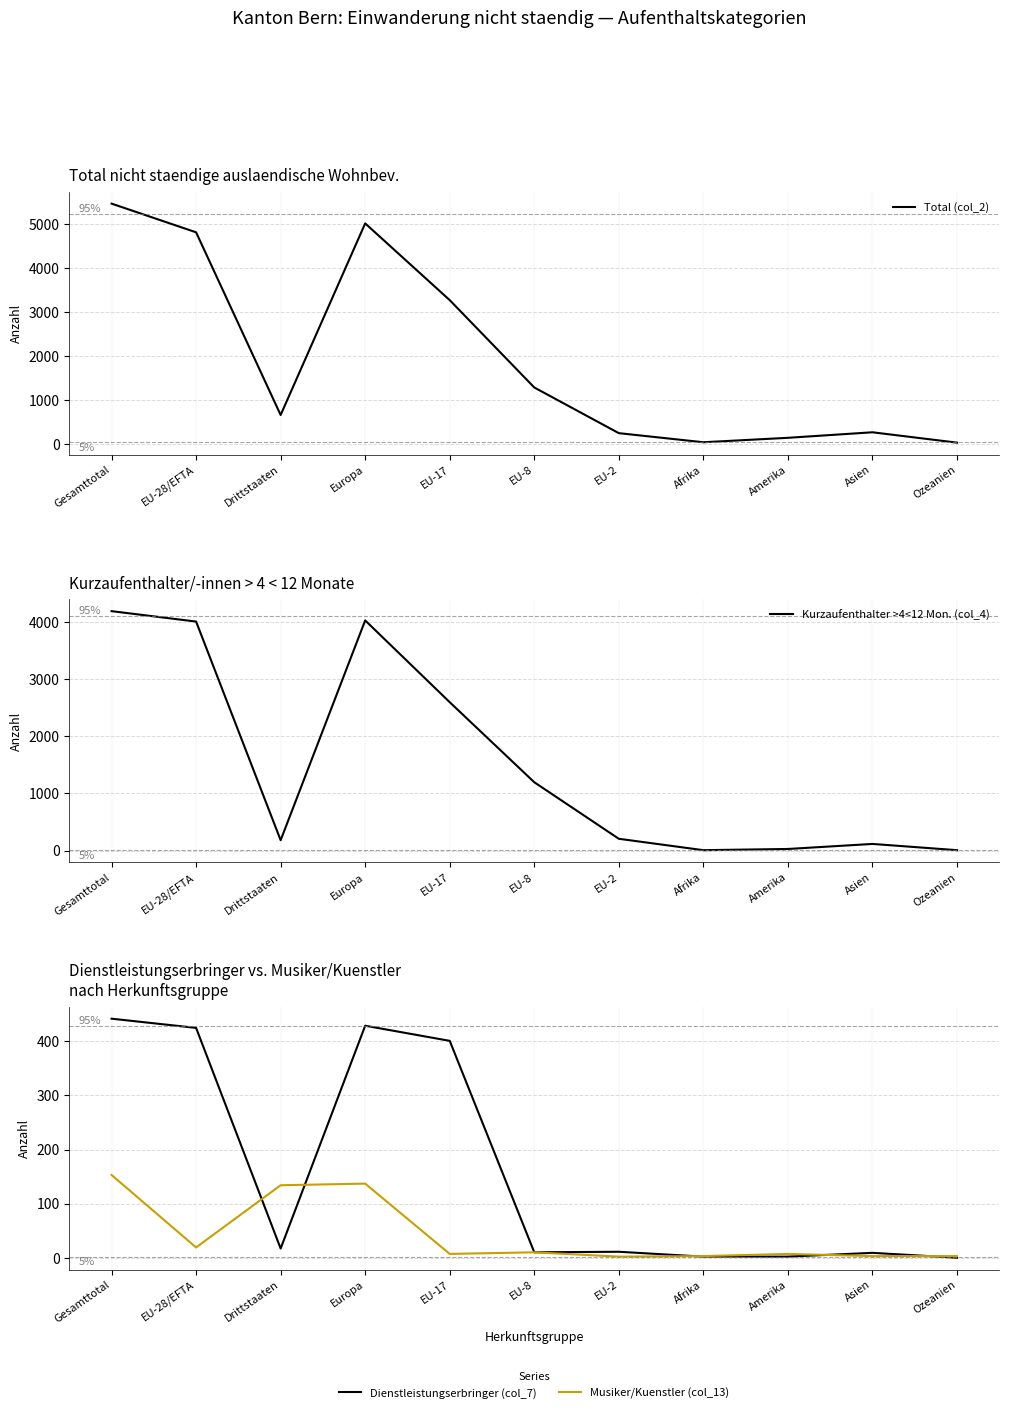

What is the difference between the Dienstleistungserbringer (col_7) values at EU-17 and Europa?

28